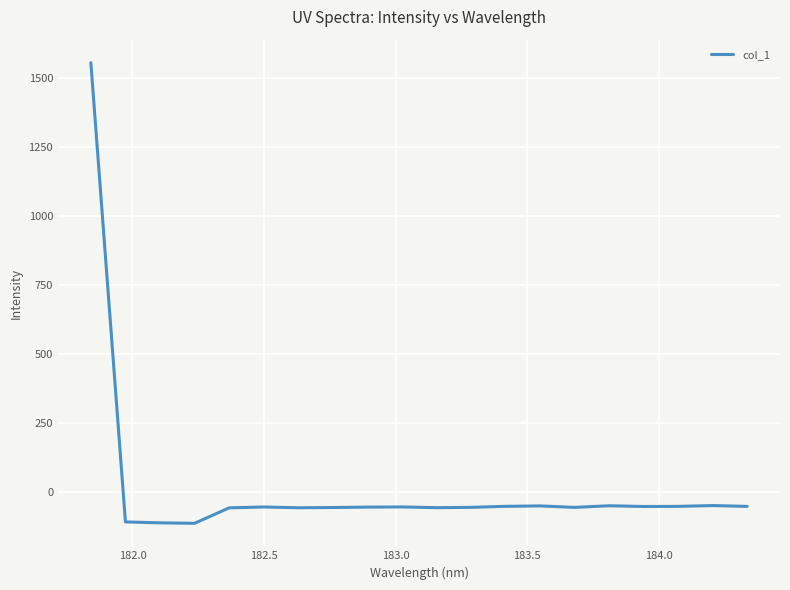

What is the minimum value shown in the chart?

-113.4